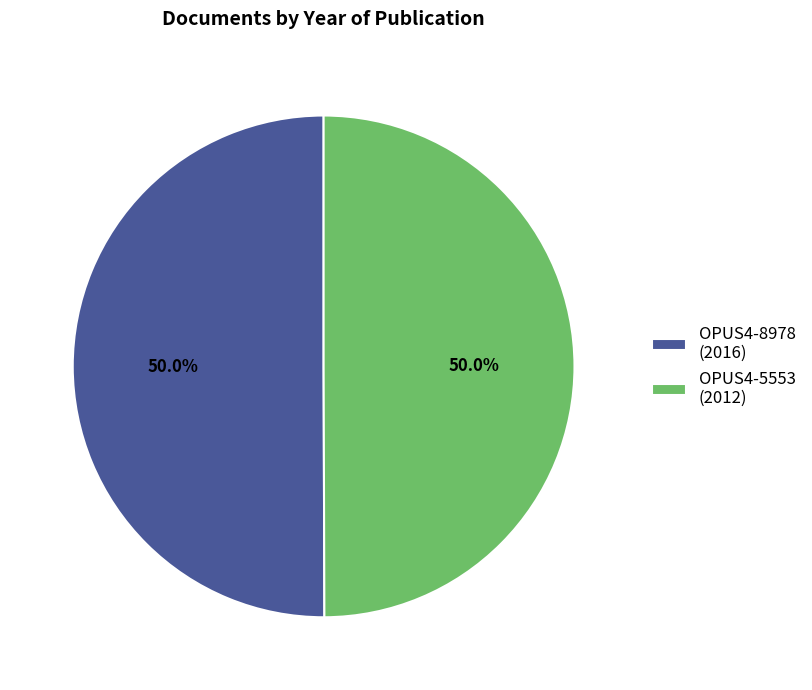

To the nearest percent, what percentage of the pie is OPUS4-5553?

50%